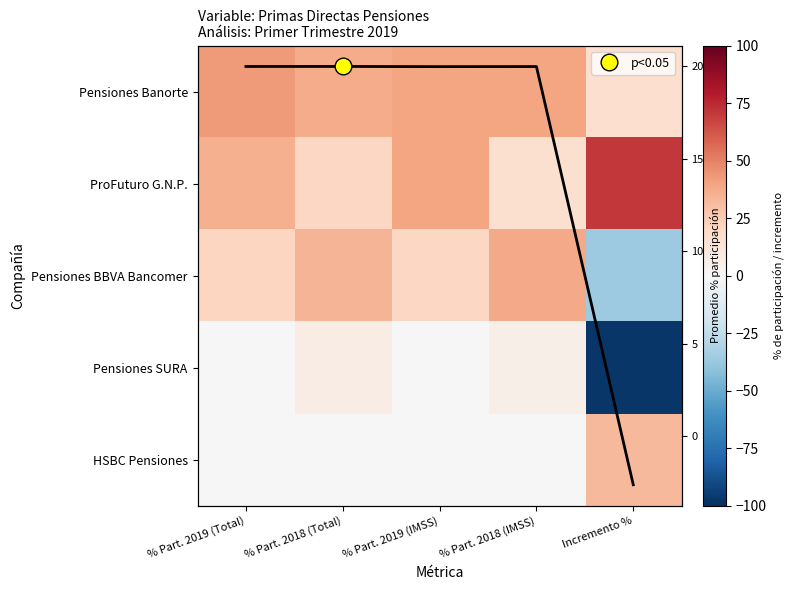

What is the sum of the Pensiones BBVA Bancomer values at % Part. 2018 (Total) and Incremento %?

-1.8